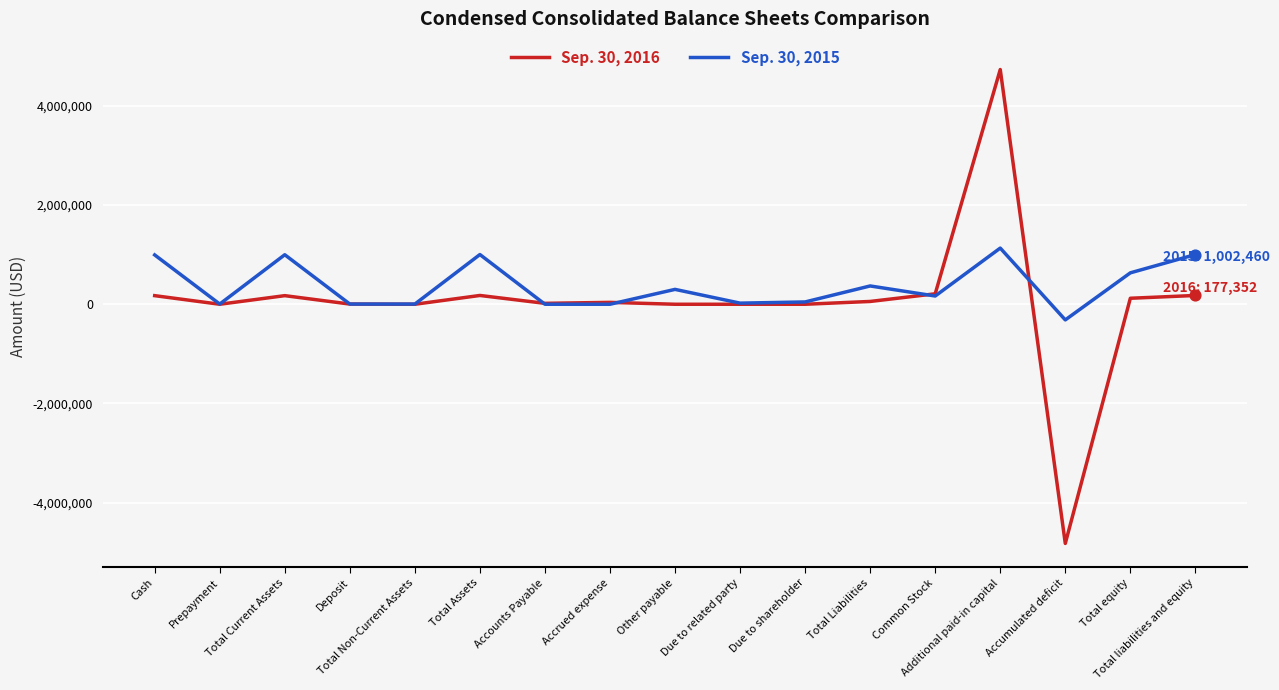

Is the value of Sep. 30, 2016 at Due to shareholder greater than the value of Sep. 30, 2015 at Total Liabilities?

No